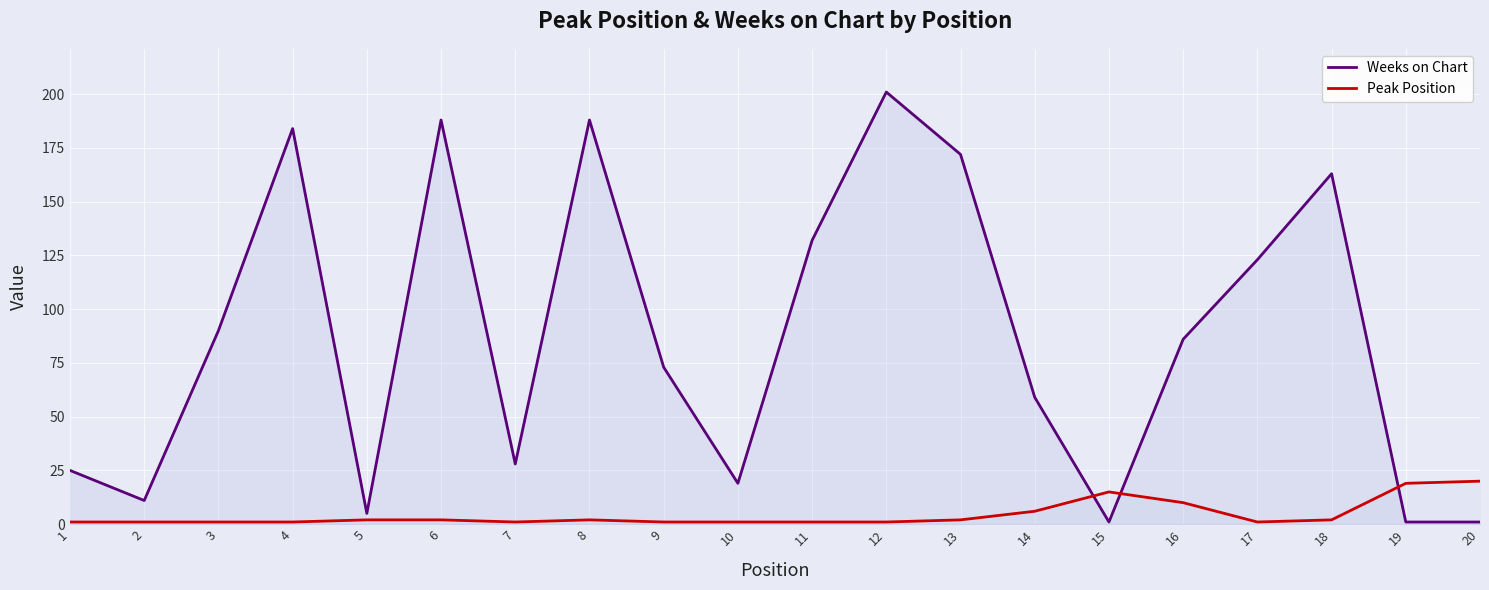

Reading right to left, extract all data points from this chart.

Weeks on Chart: 1	1	163	123	86	1	59	172	201	132	19	73	188	28	188	5	184	90	11	25
Peak Position: 20	19	2	1	10	15	6	2	1	1	1	1	2	1	2	2	1	1	1	1